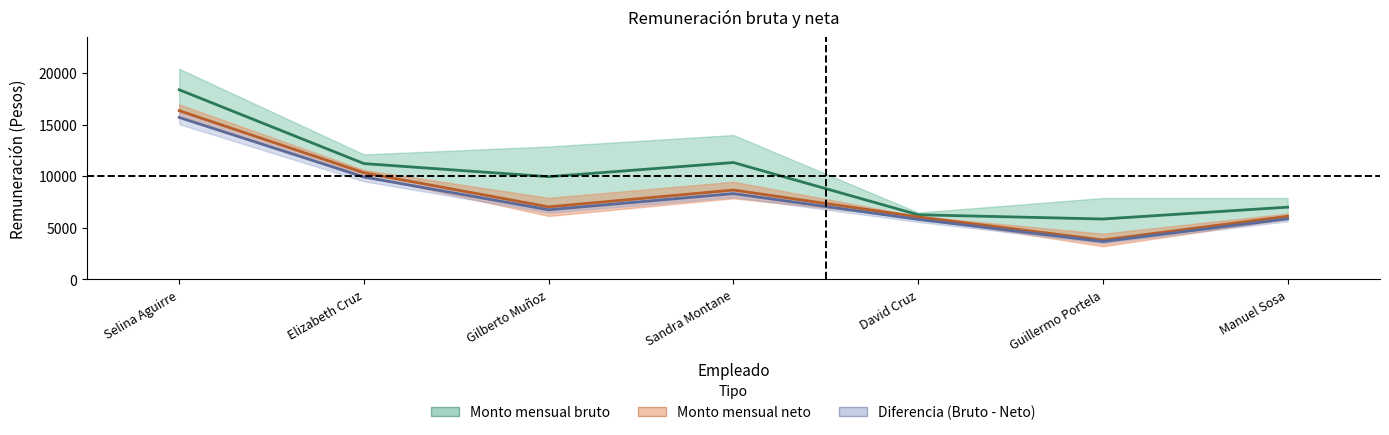

How many interior local peaks does the Monto mensual bruto series have?

1